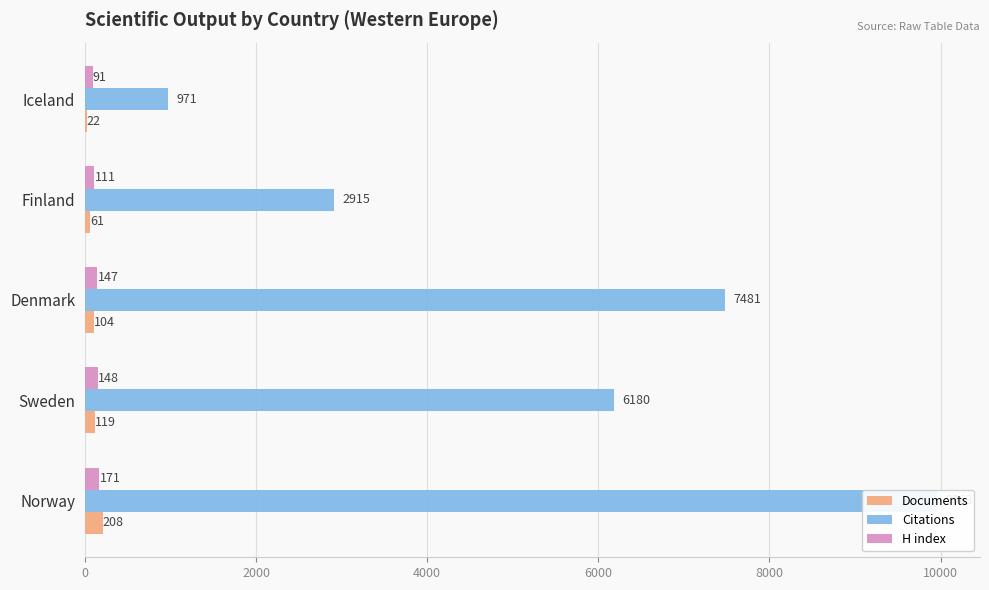

How many groups of bars are there?

5